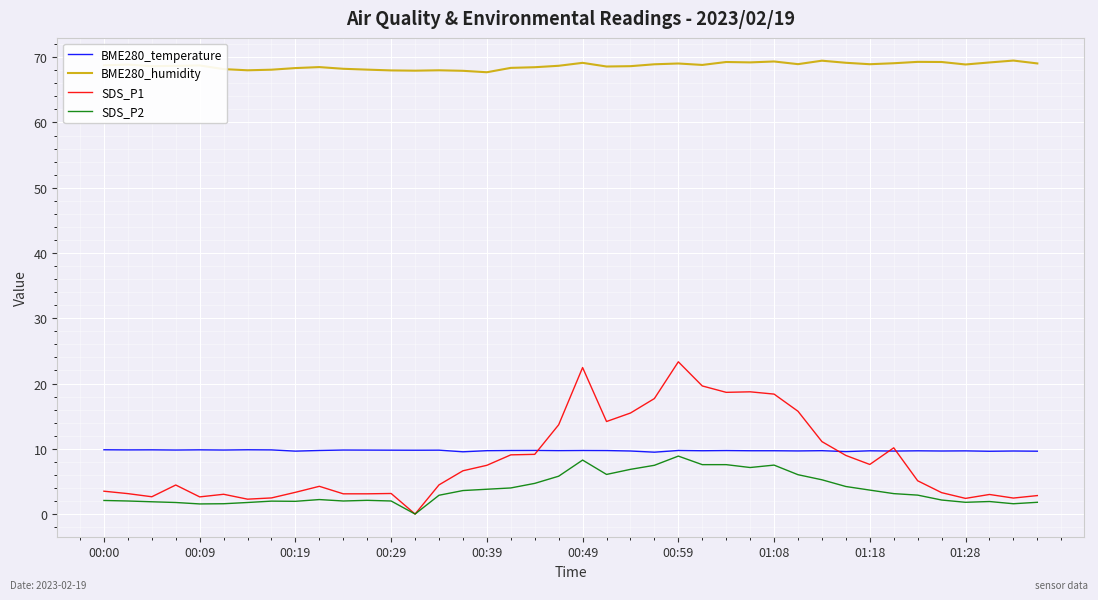

What is the highest value of the SDS_P2 series?

8.9